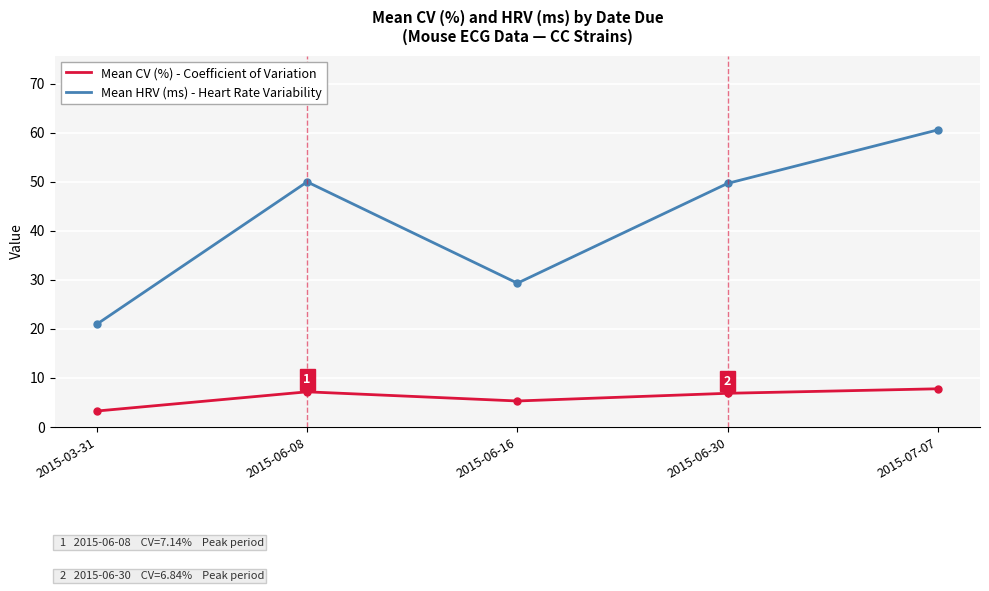

List the series in order of their overall mean, lowest first.

Mean CV (%) - Coefficient of Variation, Mean HRV (ms) - Heart Rate Variability